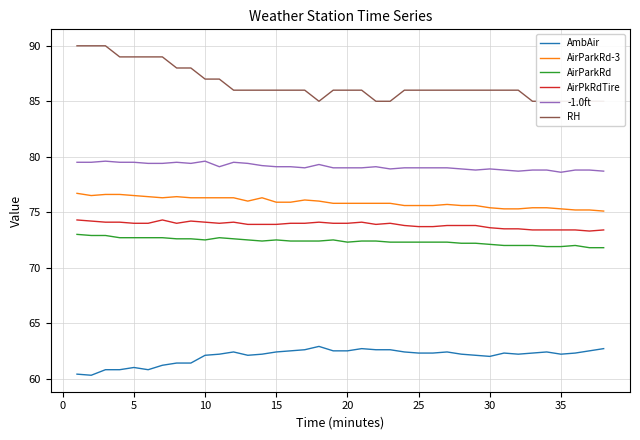

True or false: AirParkRd-3 and -1.0ft cross at least once.

False